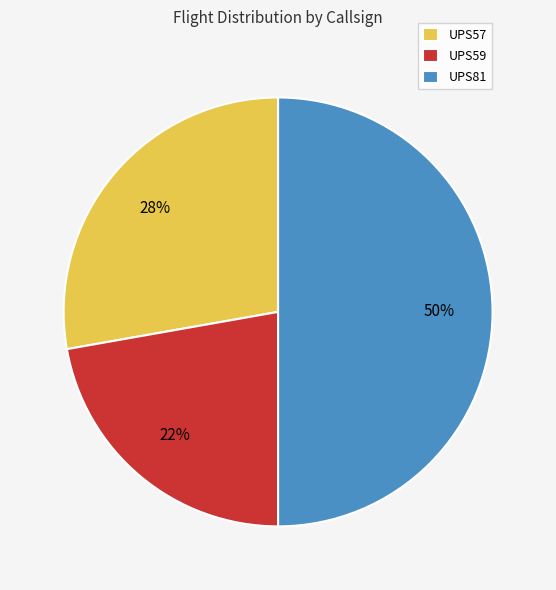

To the nearest percent, what portion does UPS57 represent?

28%